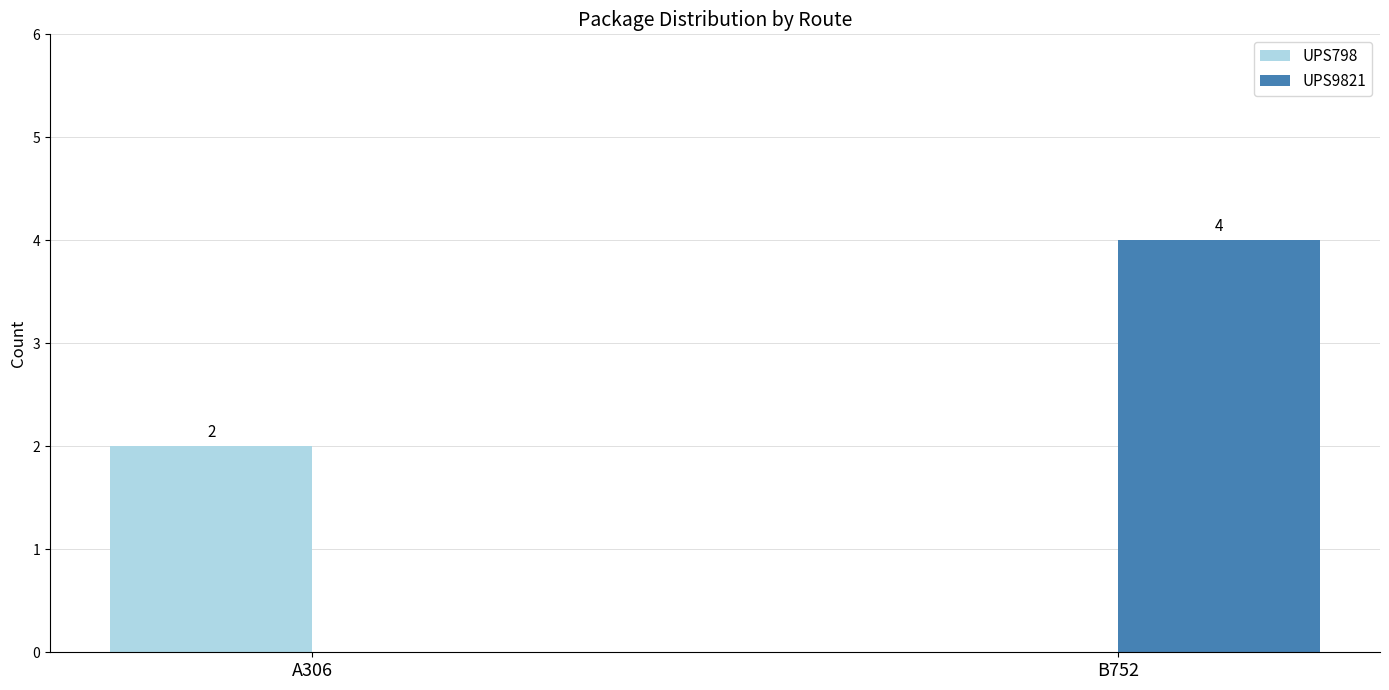

Read the UPS9821 value at B752.

4